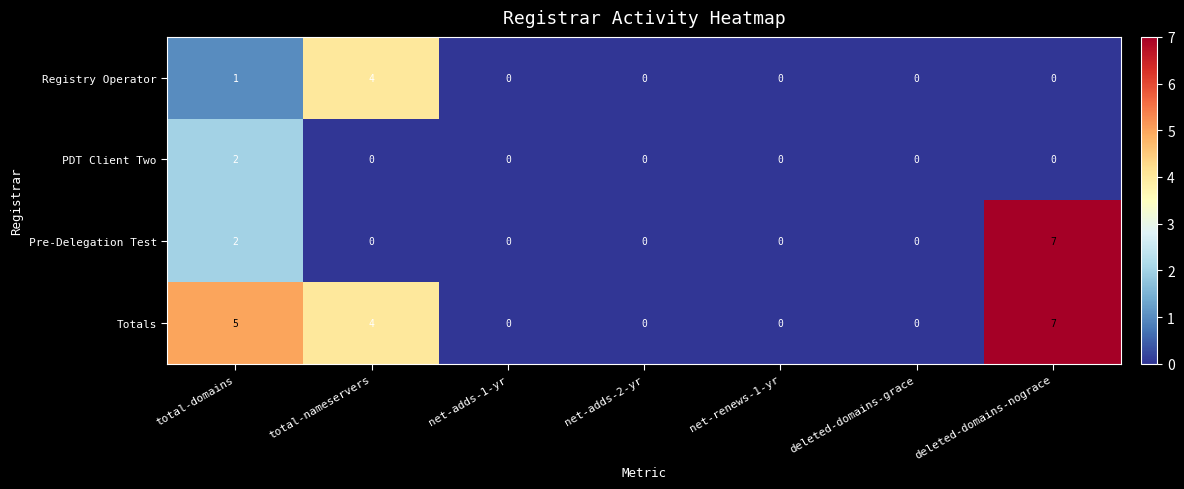

What is the difference between the highest and lowest values at deleted-domains-nograce?

7